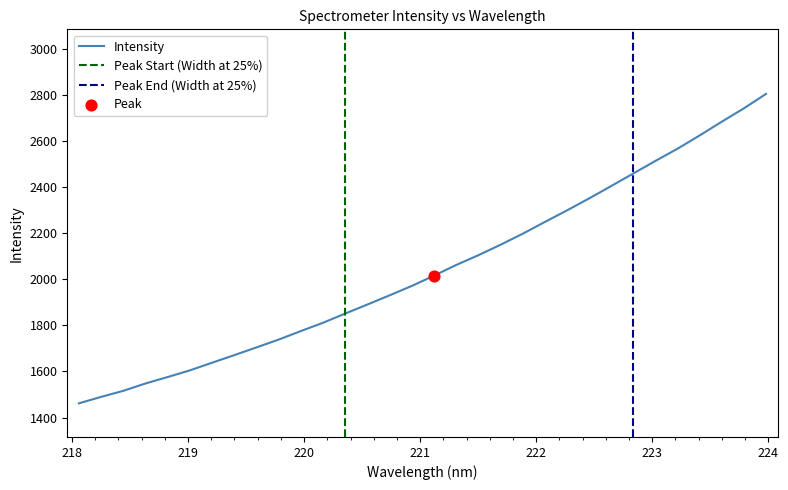

Which has a higher value, 223.9802 or 221.1174?

223.9802